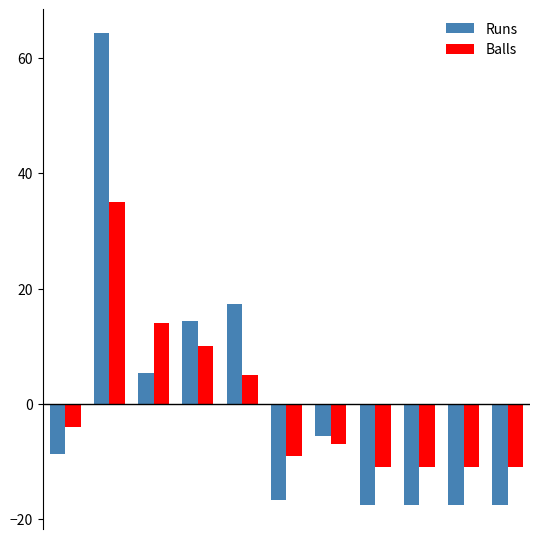

What is the maximum value for Balls?

35.0